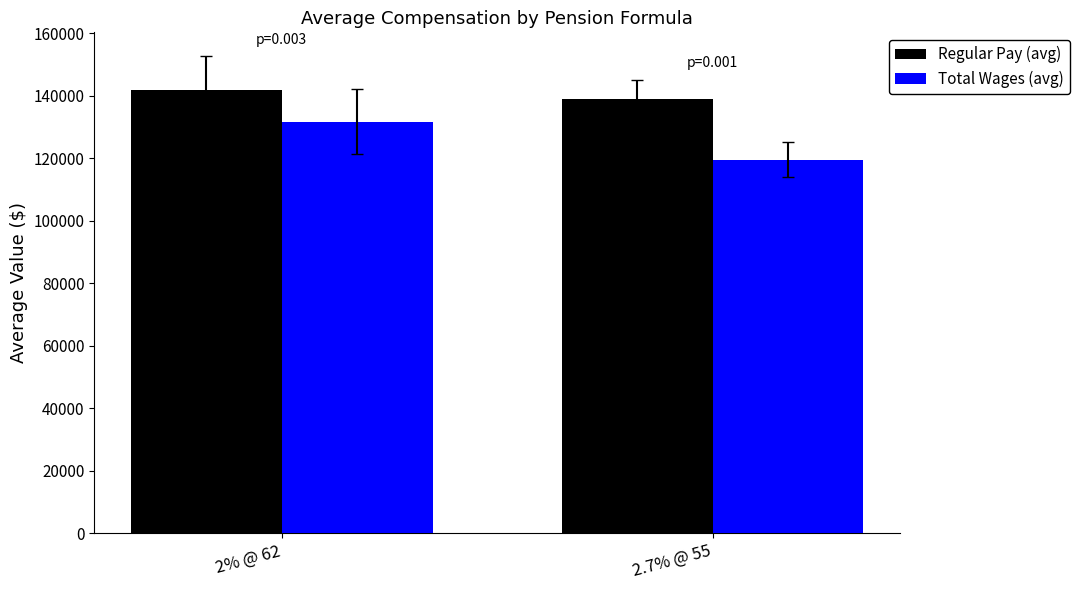

Where is Regular Pay (avg) nearest to the value 140467?

2.7% @ 55